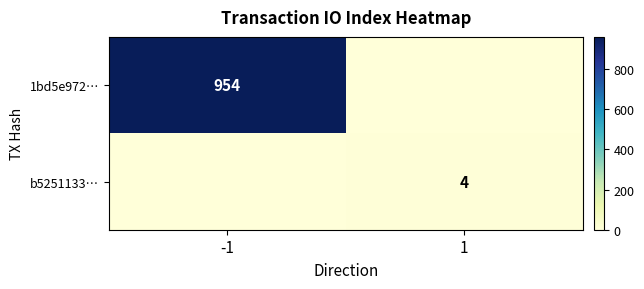

List the series in order of their overall mean, highest first.

1bd5e972…, b5251133…